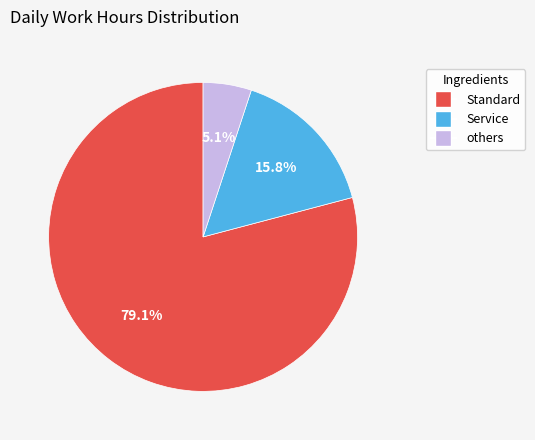

How many segments does this pie chart have?

3